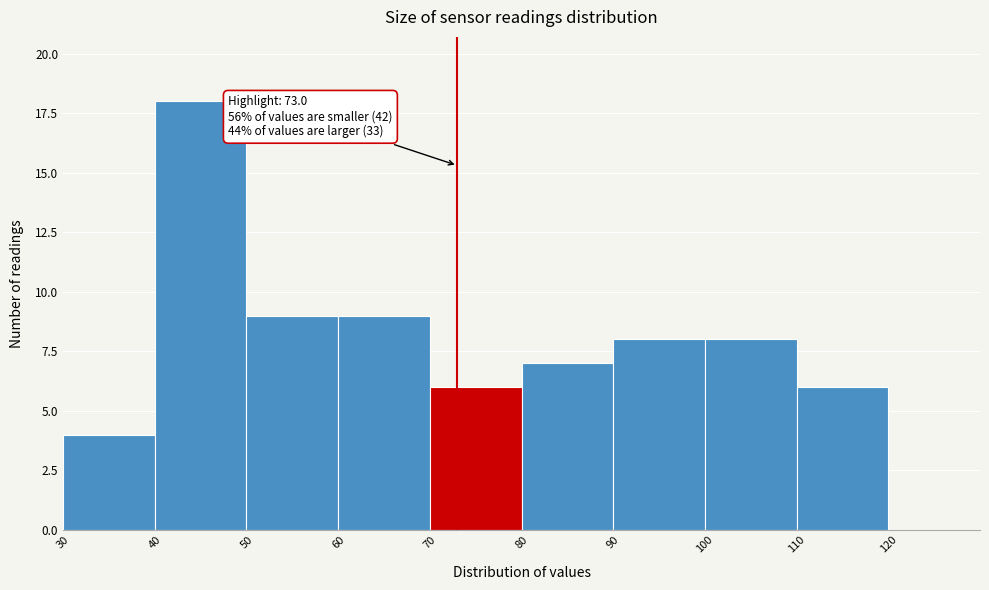

Over which range of the x-axis is the bar tallest?

40 to 50